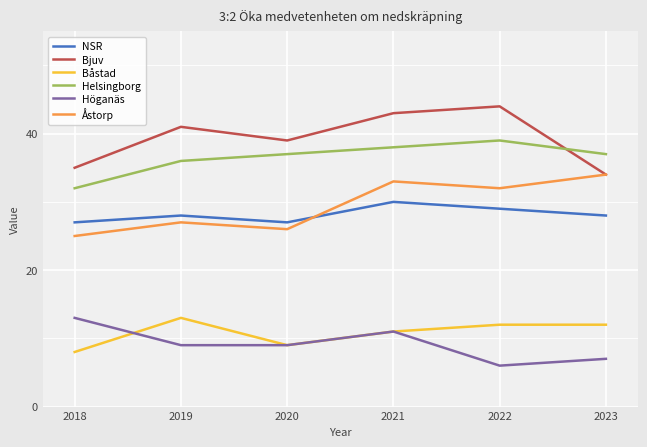

True or false: Höganäs and Bjuv intersect in this chart.

False